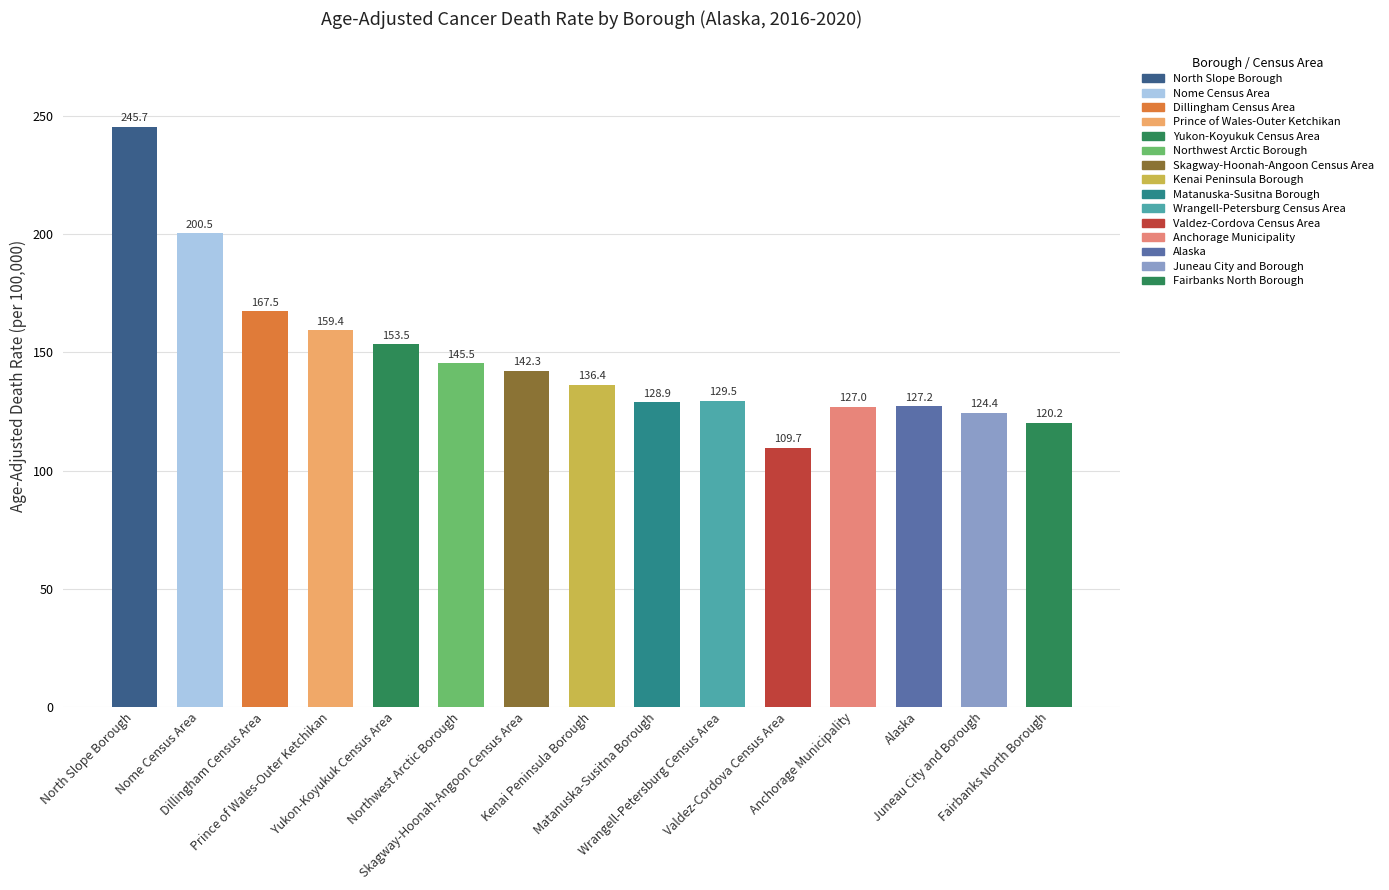

What is the smallest value displayed?

109.7